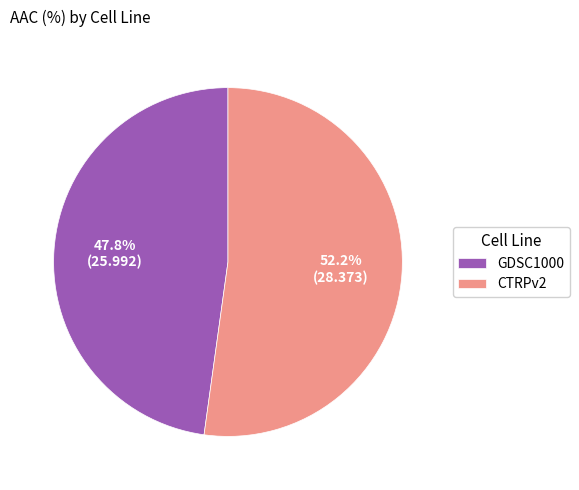

Rank the categories by value from highest to lowest.

CTRPv2, GDSC1000